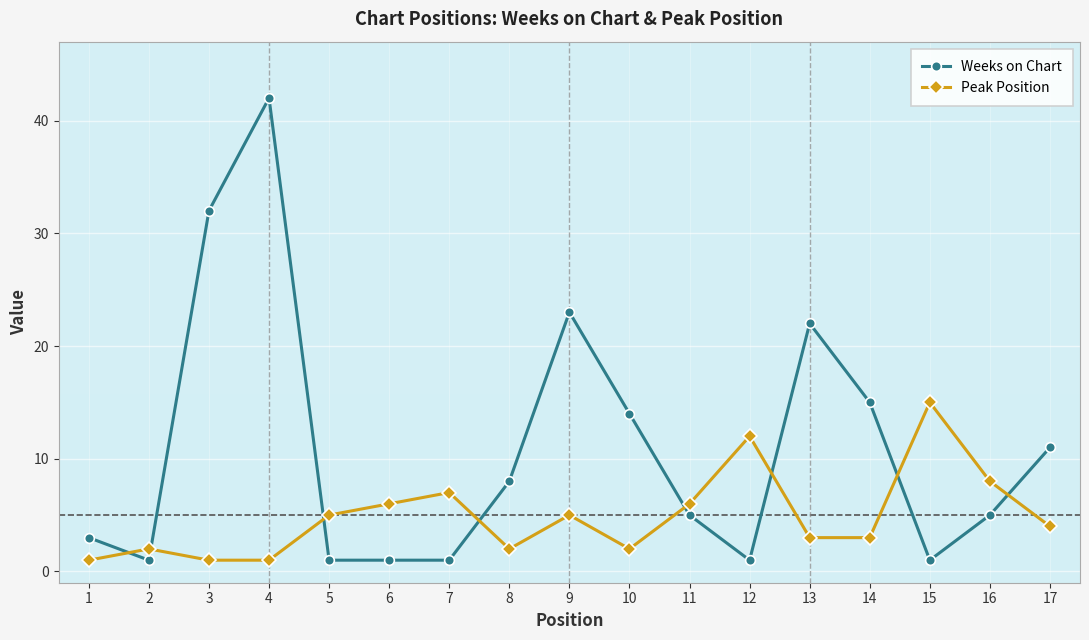

How many values in the Peak Position series are below 4?

8